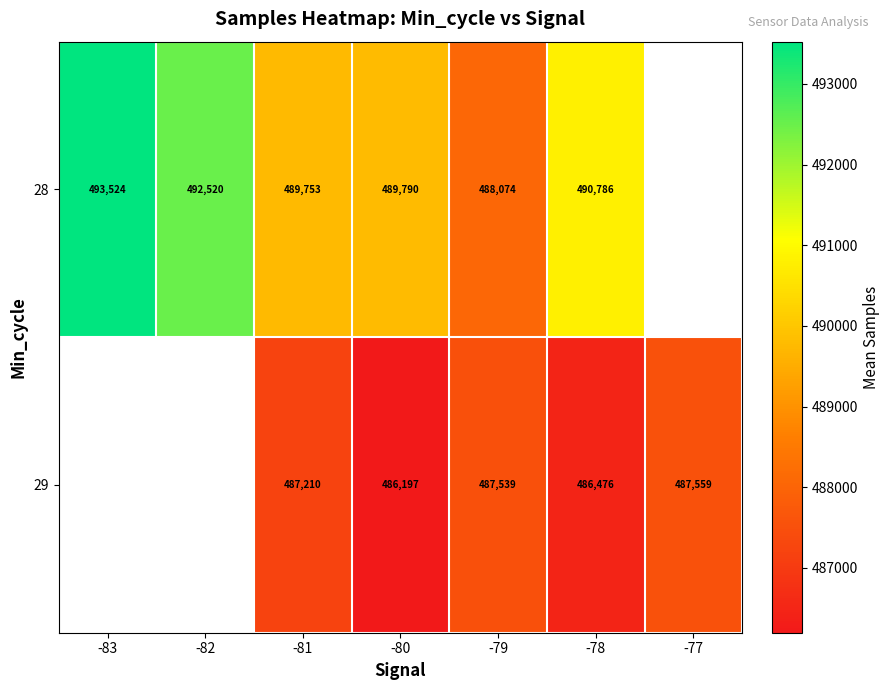

Rank the series at -79 from lowest to highest value.

29, 28